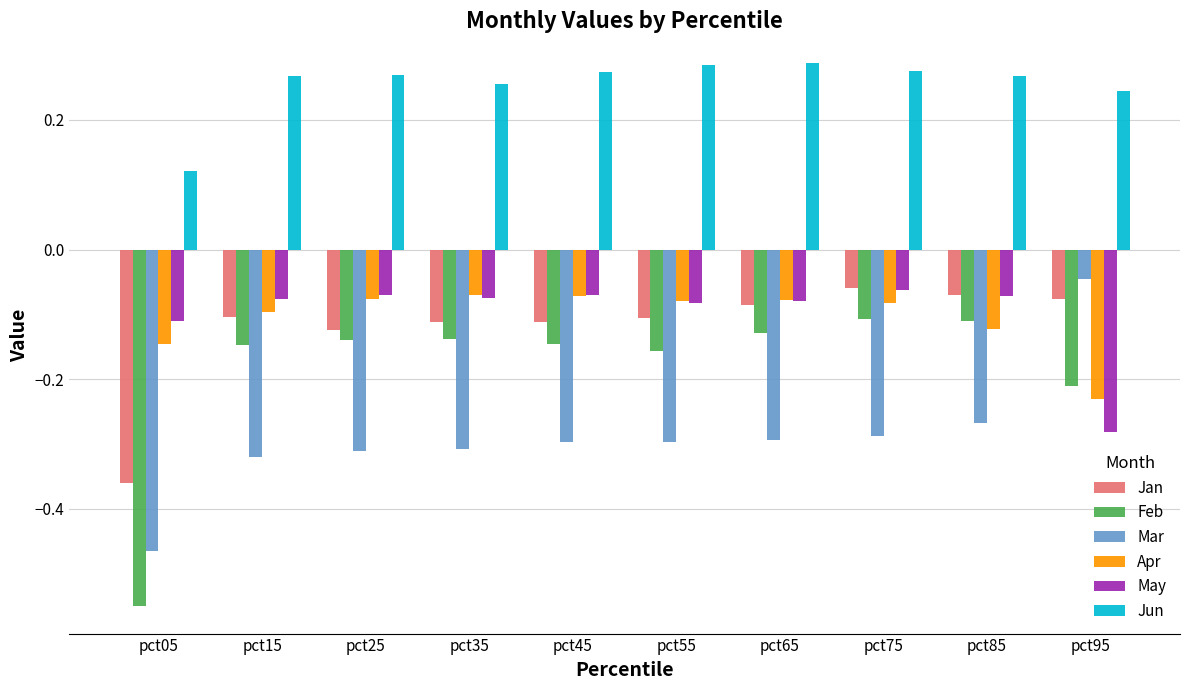

What are all the series names shown in the legend?

Jan, Feb, Mar, Apr, May, Jun